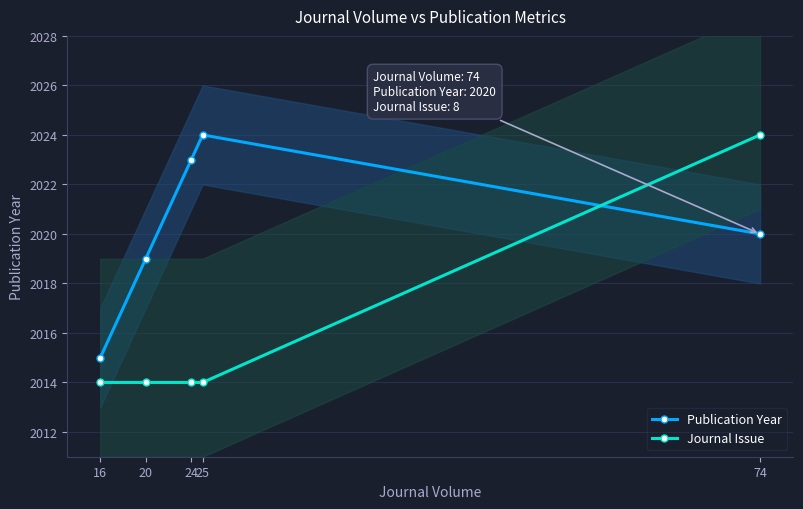

What are all the series names shown in the legend?

Publication Year, Journal Issue